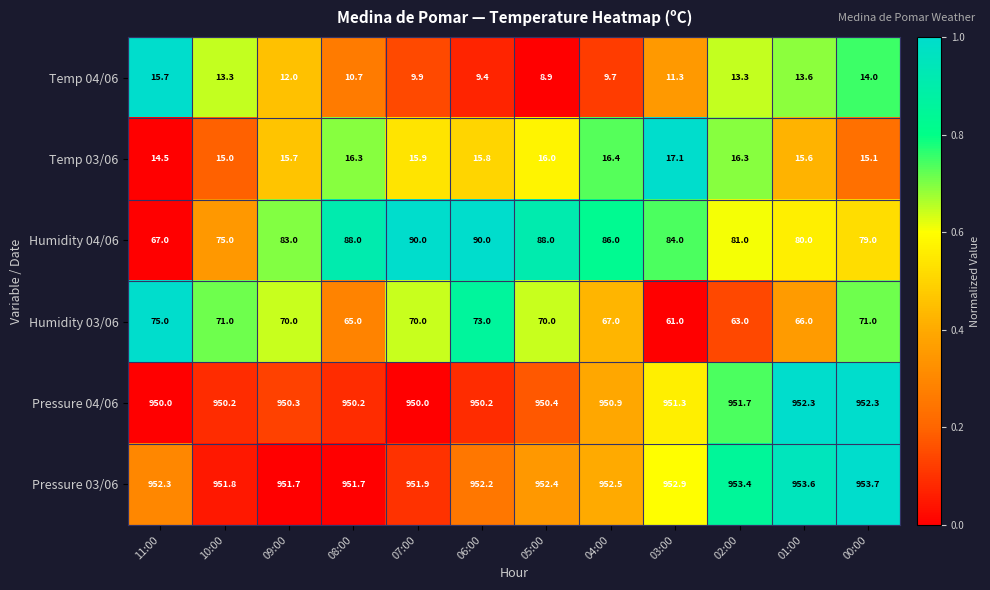

Rank the series by their maximum value, from highest to lowest.

Pressure 03/06, Pressure 04/06, Humidity 04/06, Humidity 03/06, Temp 03/06, Temp 04/06